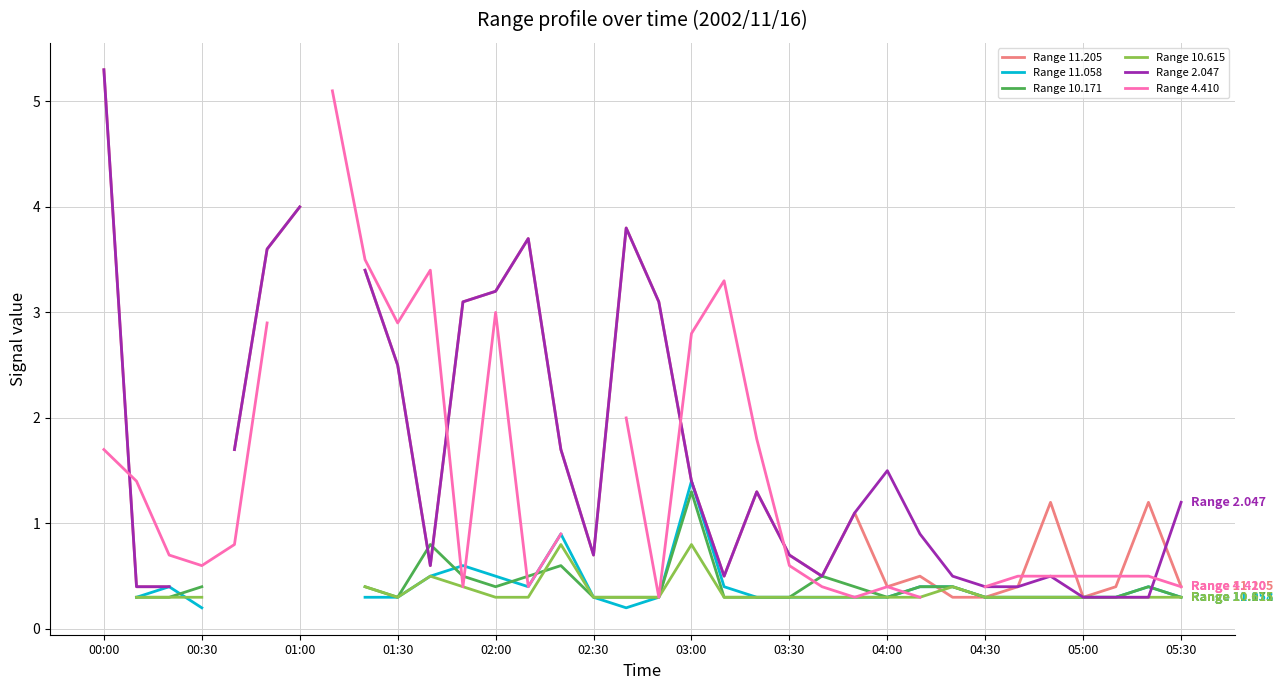

True or false: Range 2.047 and Range 10.615 cross at least once.

False